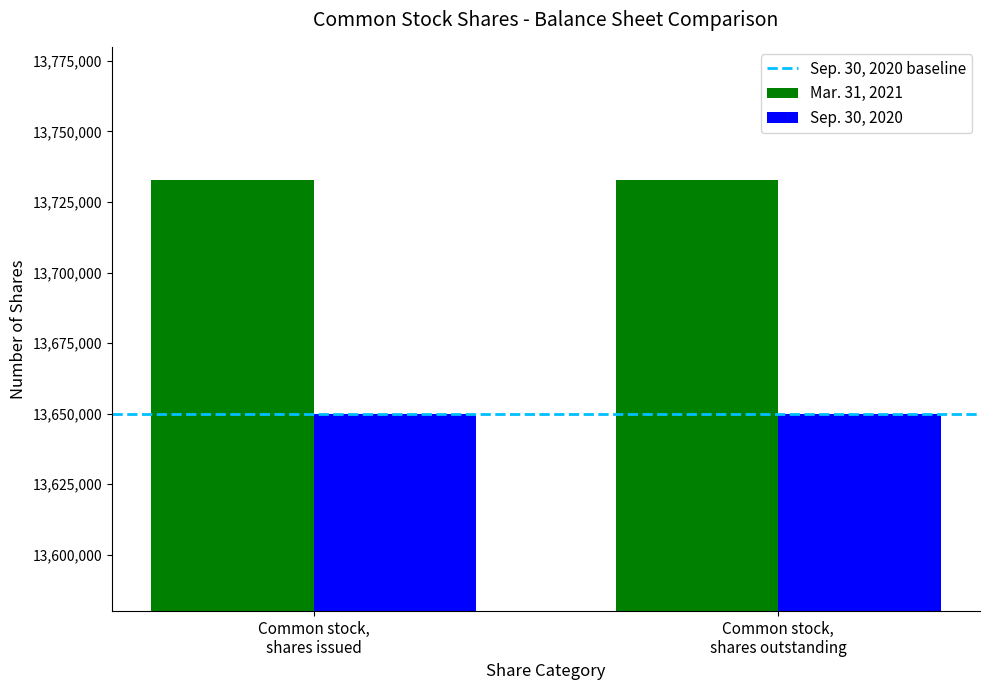

Which series has the largest total across all categories?

Mar. 31, 2021